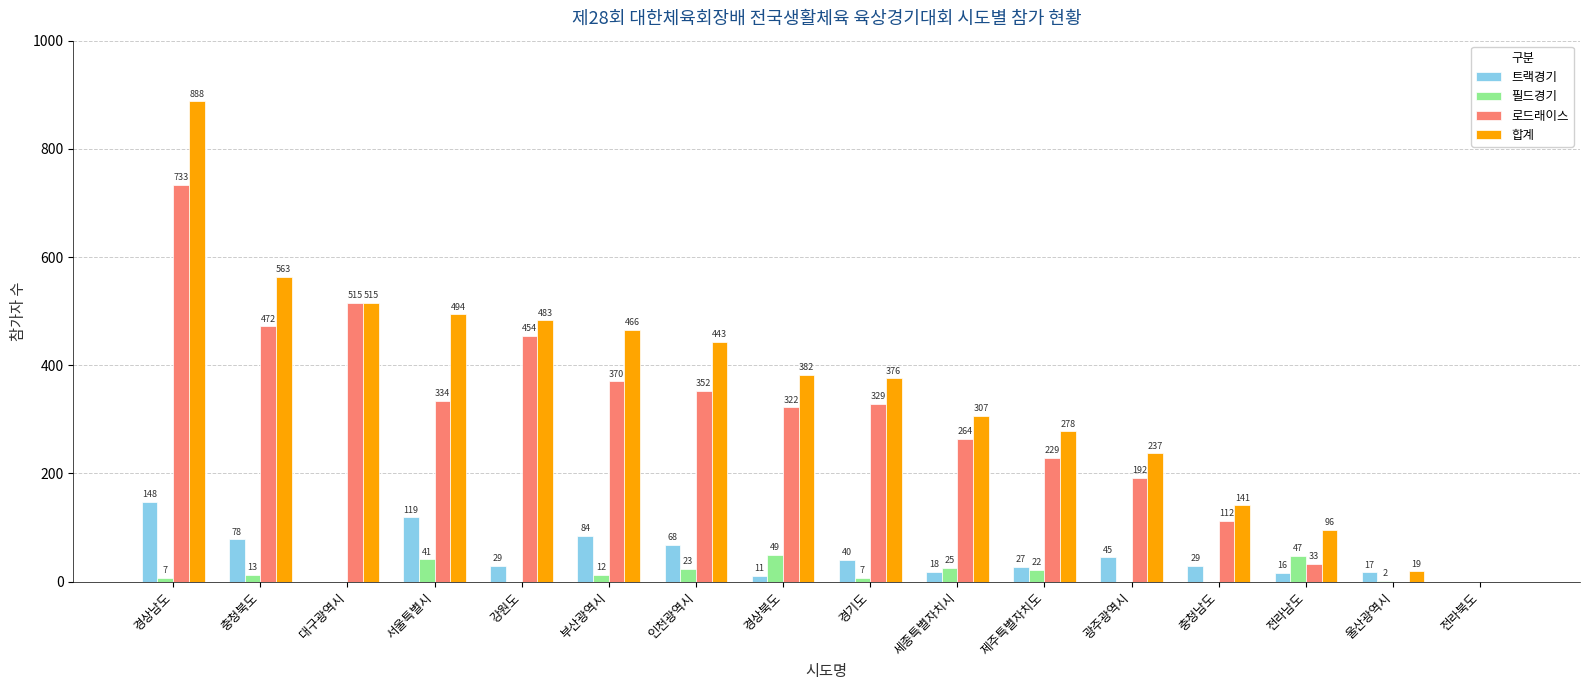

What are all the series names shown in the legend?

트랙경기, 필드경기, 로드래이스, 합계